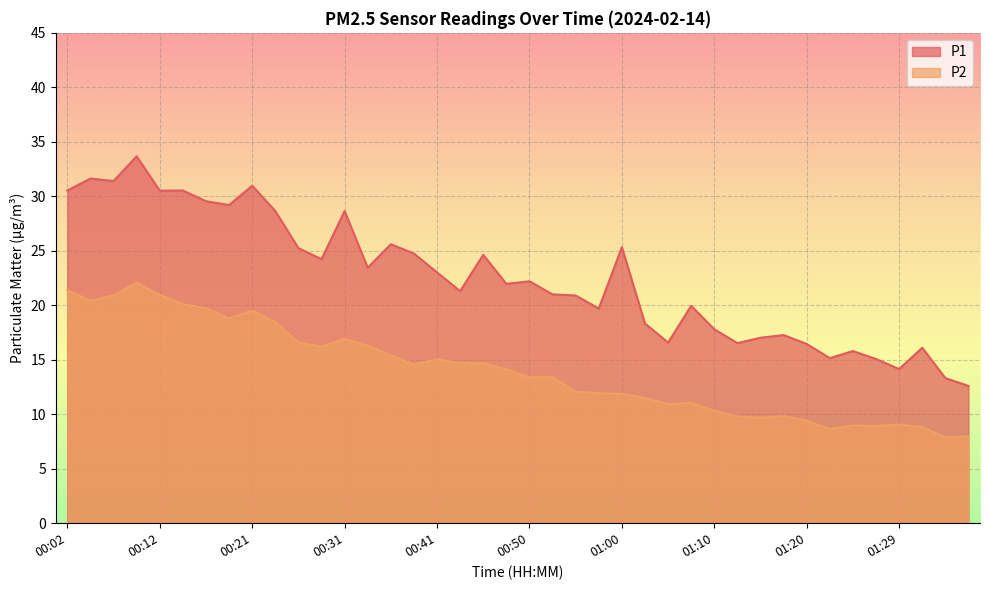

Which has a higher value, 00:02 or 00:14?

00:02